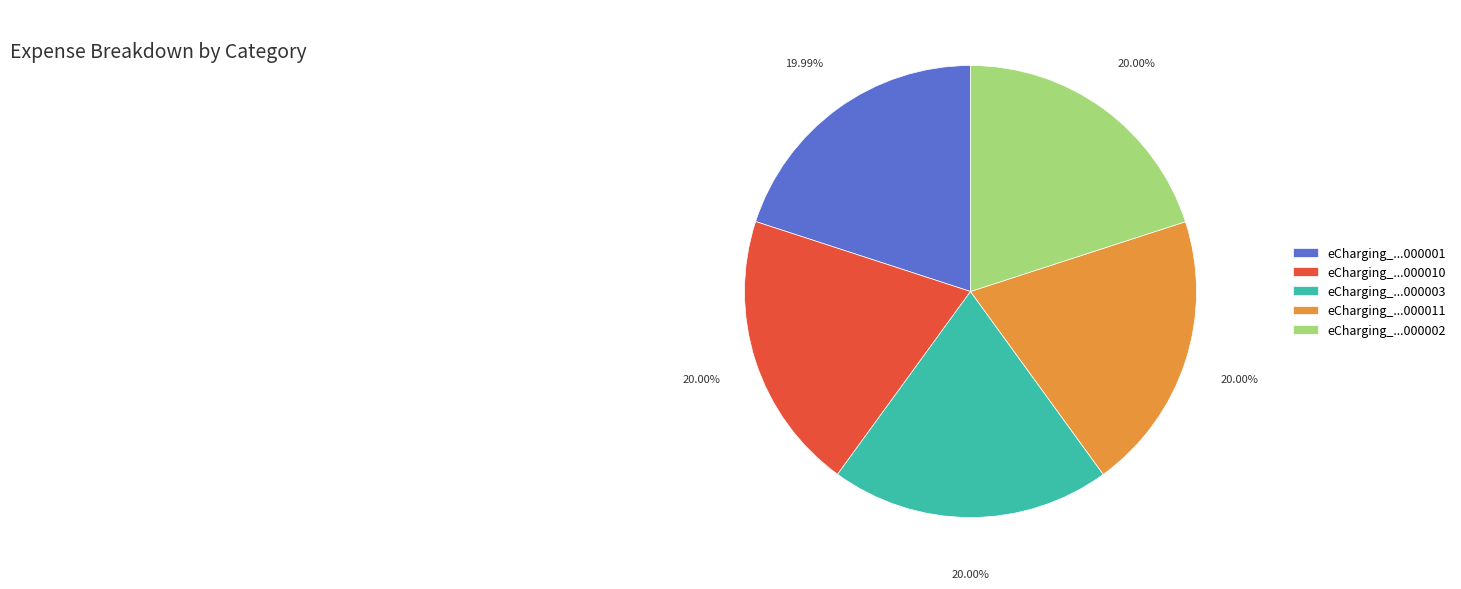

Combined, do eCharging_...000010 and eCharging_...000003 account for over 50%?

No